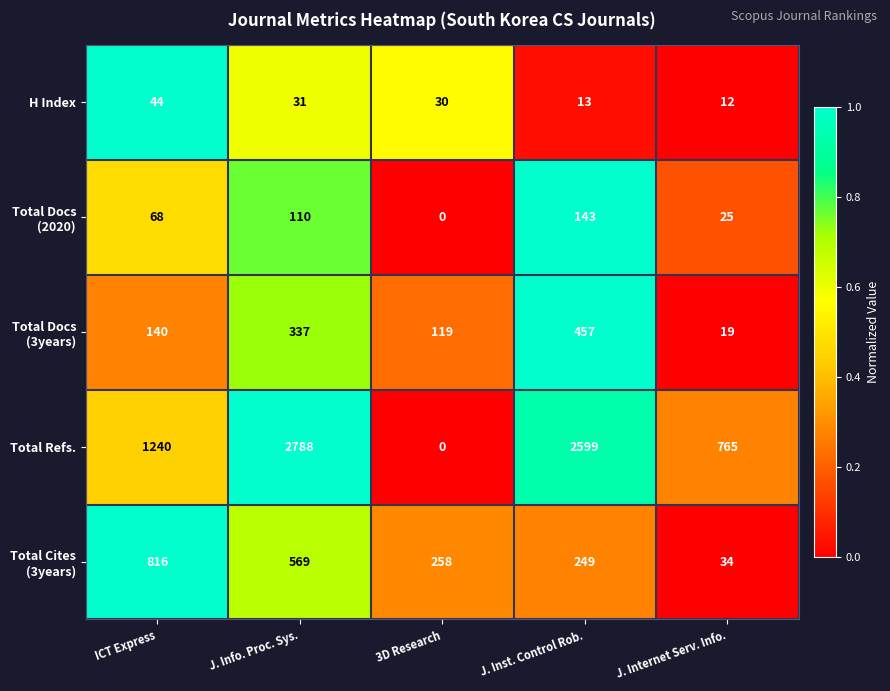

At which label does H Index reach its minimum?

J. Internet Serv. Info.